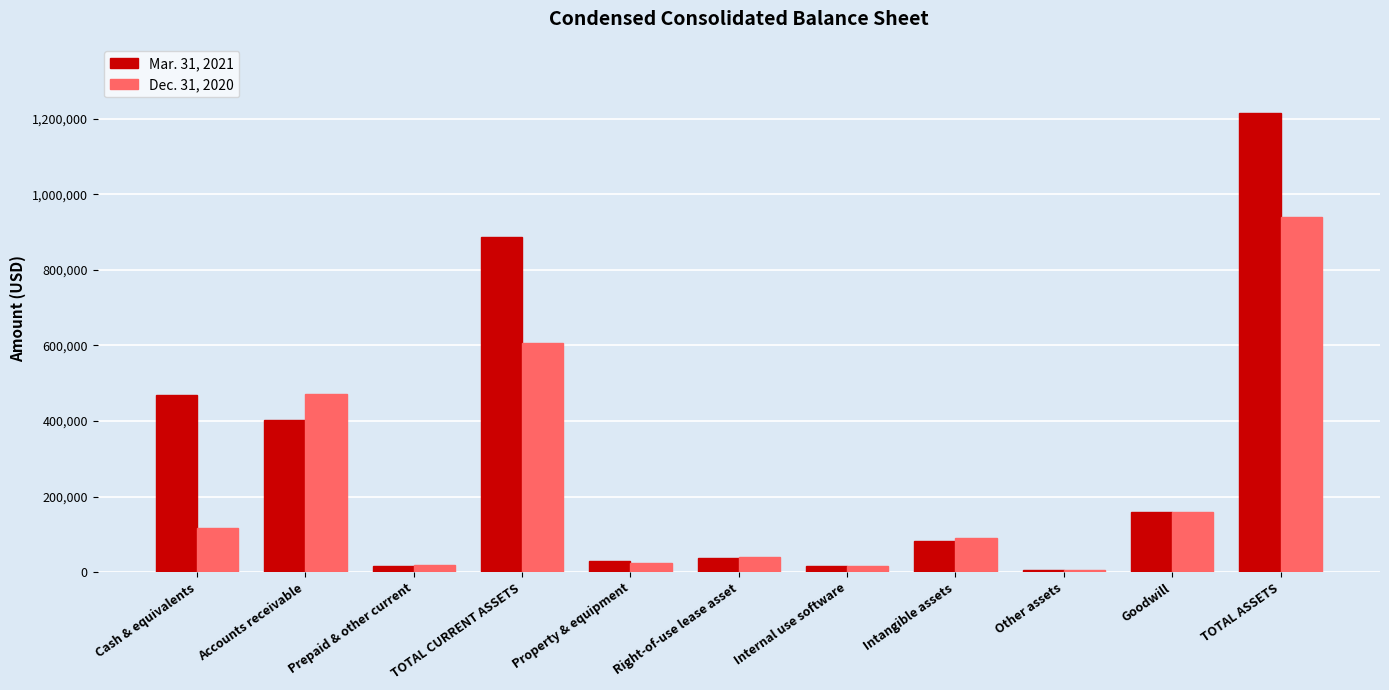

What is the difference between the second highest and second lowest values in the Dec. 31, 2020 series?

590911